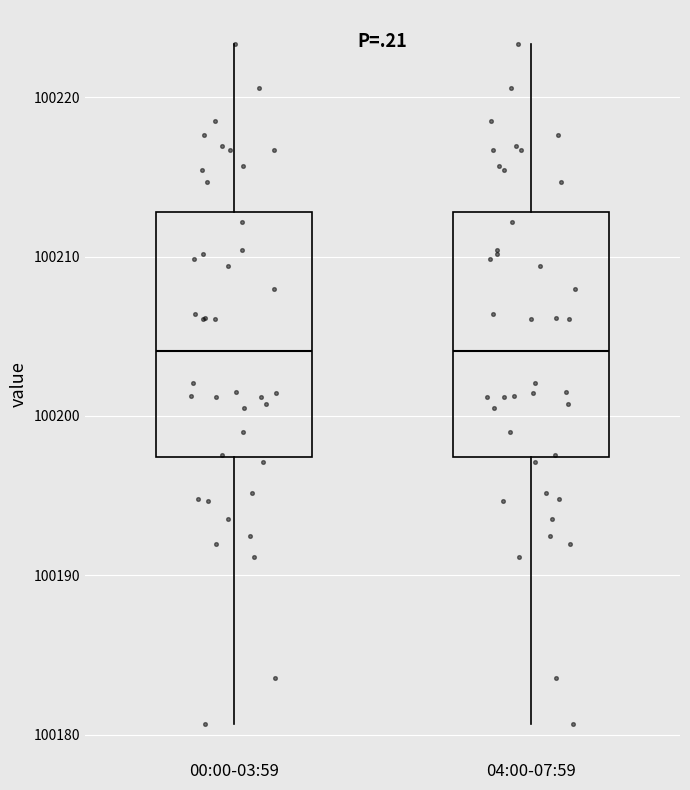

Reading left to right, transcribe this box plot: for each box, give where its median line is, the range the box spans, and where its two whiskers end, as read against the y-axis. The values are not printed on the chart, so give them approximately, as read against the axis.

00:00-03:59: median 100204, box 100197 to 100213, whiskers 100181 to 100223
04:00-07:59: median 100204, box 100197 to 100213, whiskers 100181 to 100223